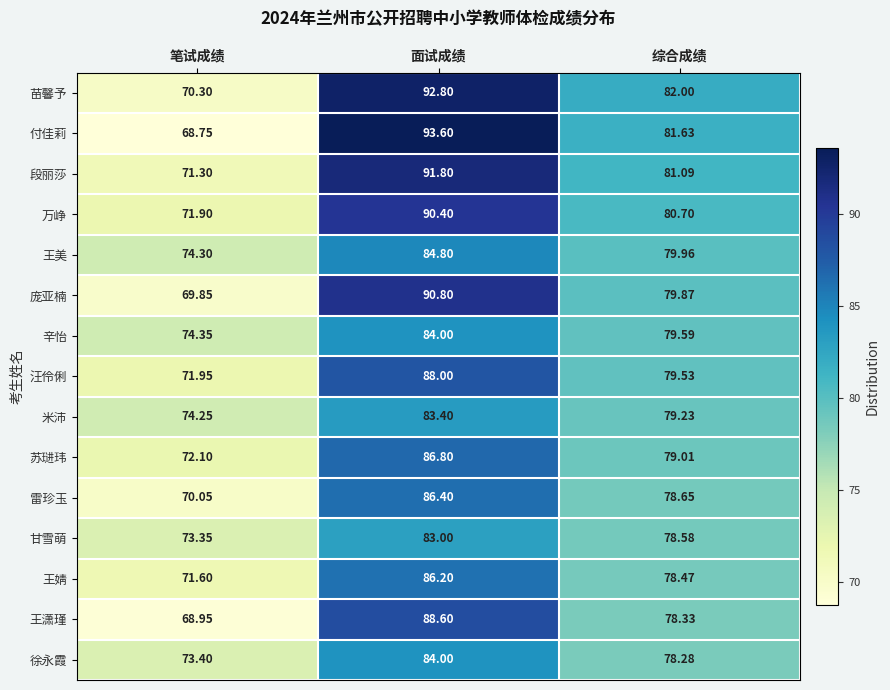

Which category has the lowest value across all series?

笔试成绩